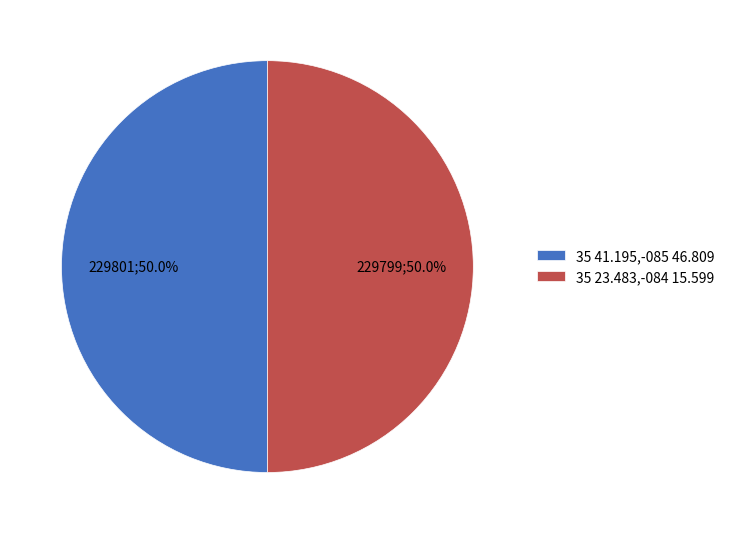

Is it true that 35 23.483,-084 15.599 is 50% of the pie?

True